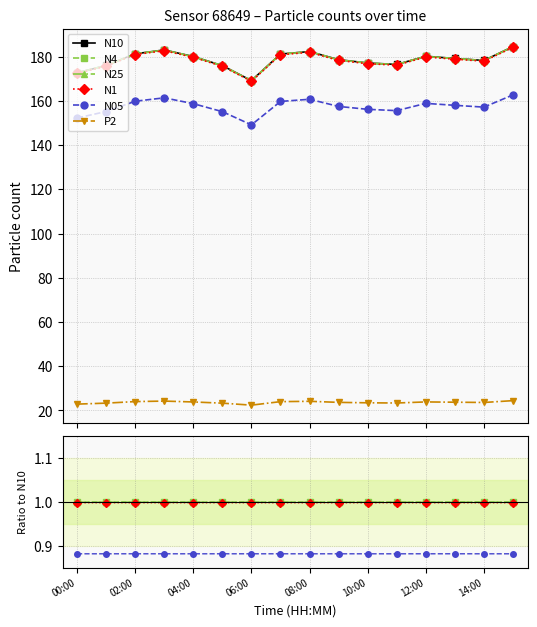

The N4 series shows 1.0 at 14:00. True or false?

True